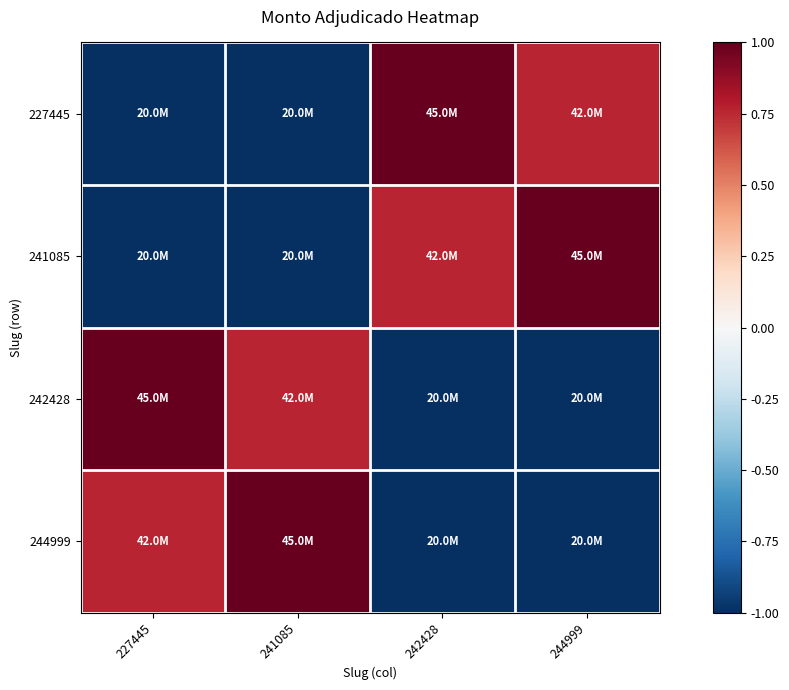

Rank the series by their maximum value, from highest to lowest.

227445, 241085, 242428, 244999